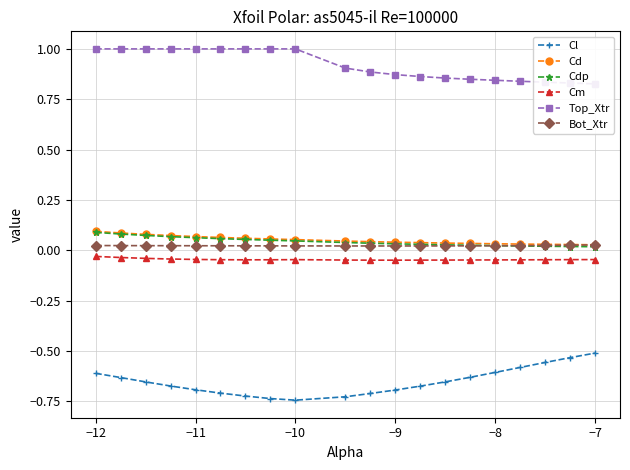

What is the smallest value displayed?

-0.7